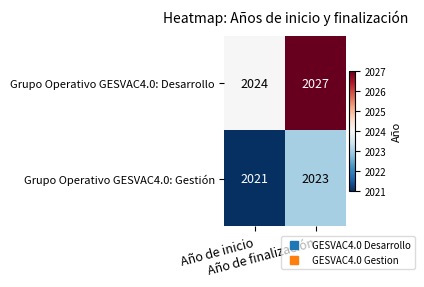

Rank the series at Año de inicio from highest to lowest value.

Grupo Operativo GESVAC4.0: Desarrollo, Grupo Operativo GESVAC4.0: Gestión